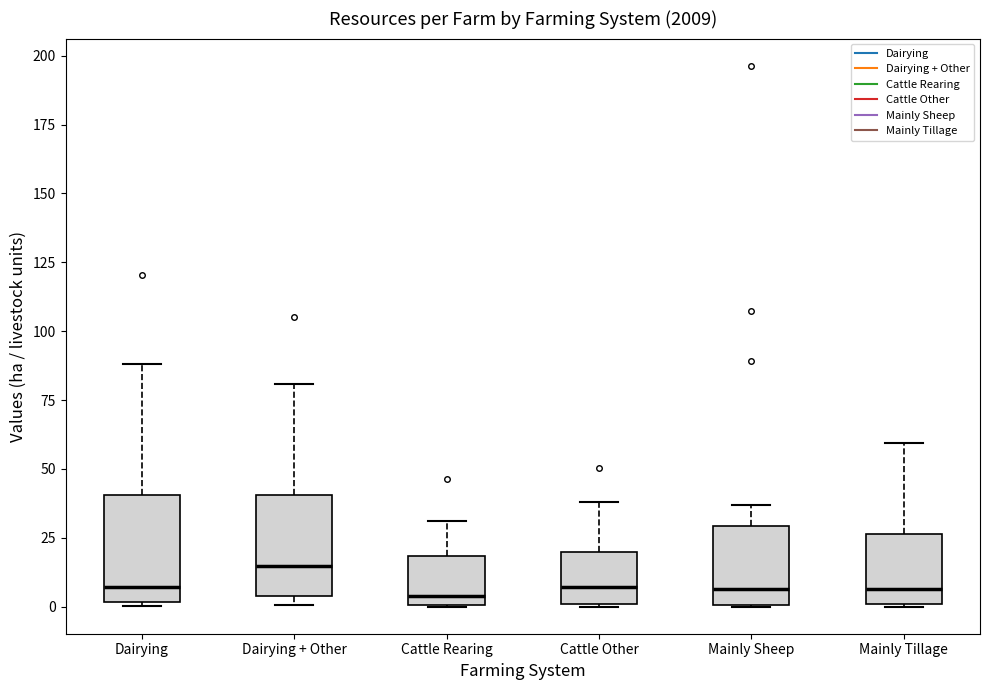

Reading left to right, read every box against the y-axis: the position of its median line, the range the box covers, and the ends of its whiskers. The values are not printed on the chart, so give them approximately, as read against the axis.

Dairying: median 5, box 0 to 40, whiskers 0 to 90
Dairying + Other: median 15, box 5 to 40, whiskers 0 to 80
Cattle Rearing: median 5, box 0 to 20, whiskers 0 to 30
Cattle Other: median 5, box 0 to 20, whiskers 0 to 40
Mainly Sheep: median 5, box 0 to 30, whiskers 0 to 35
Mainly Tillage: median 5, box 0 to 25, whiskers 0 to 60